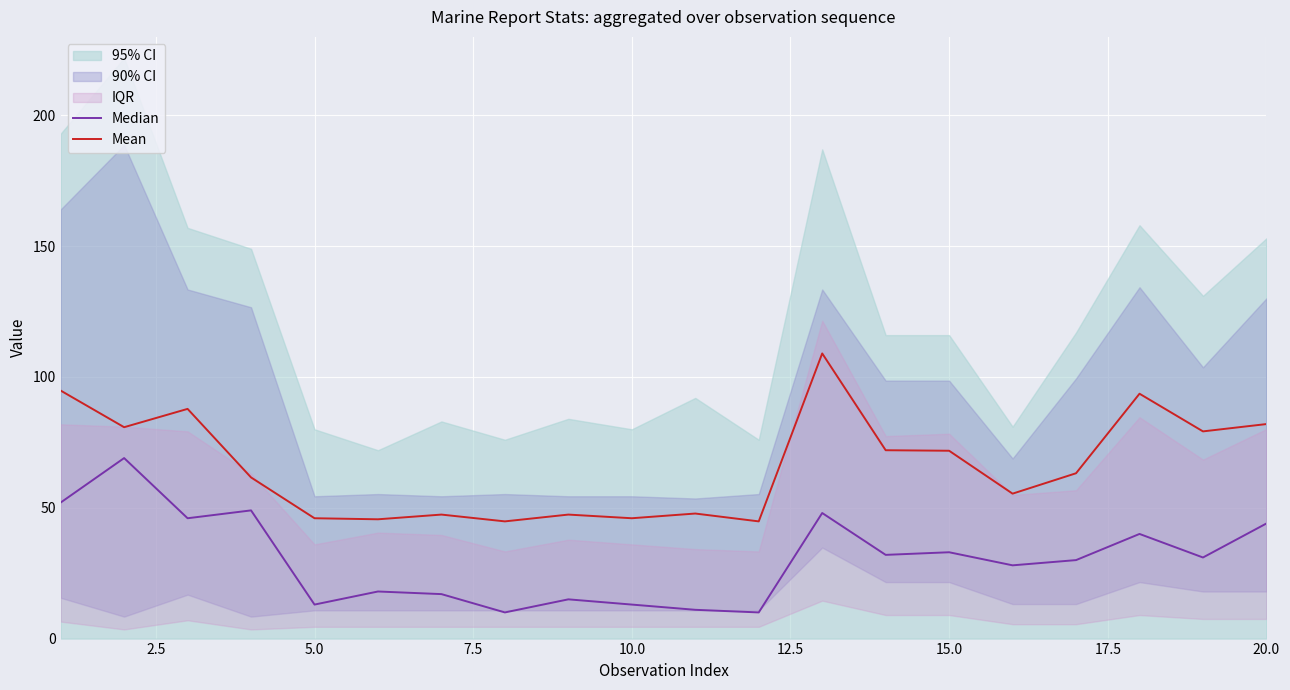

The value of Mean at 5.0 is 15.6. True or false?

False